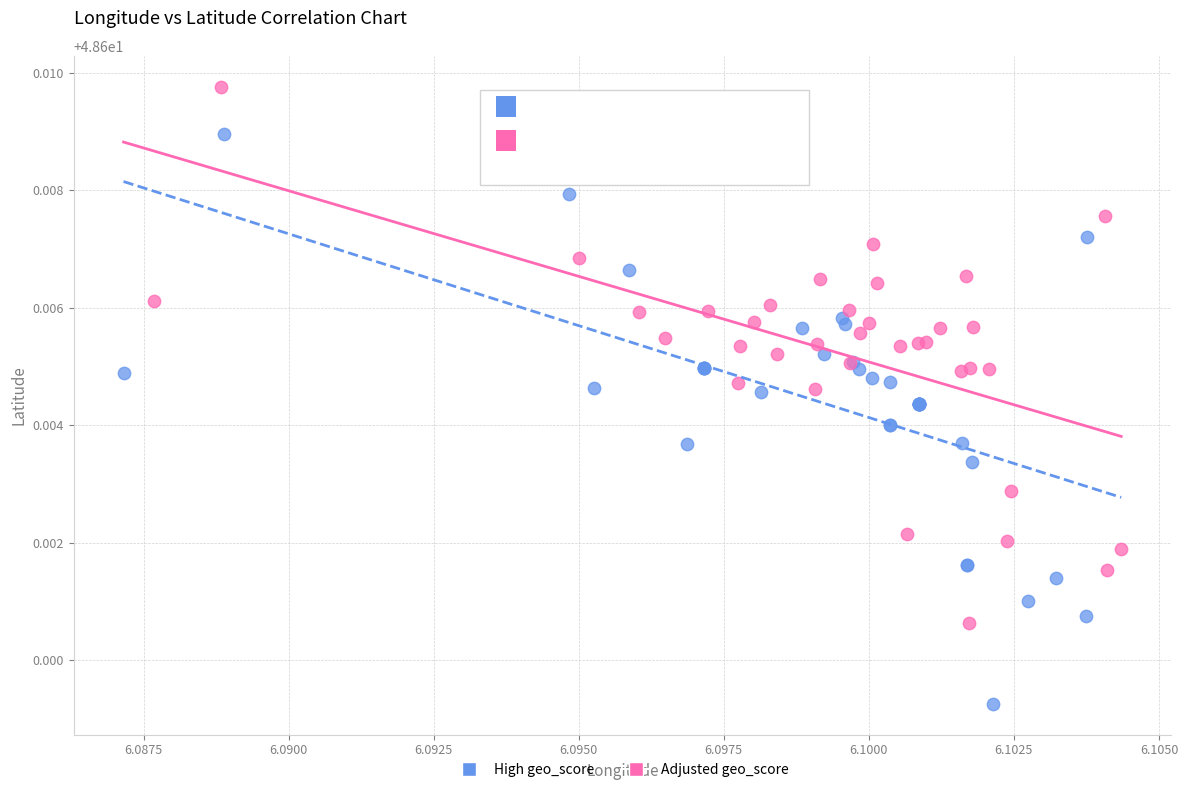

Which series contains the highest Y value?

Adjusted geo_score